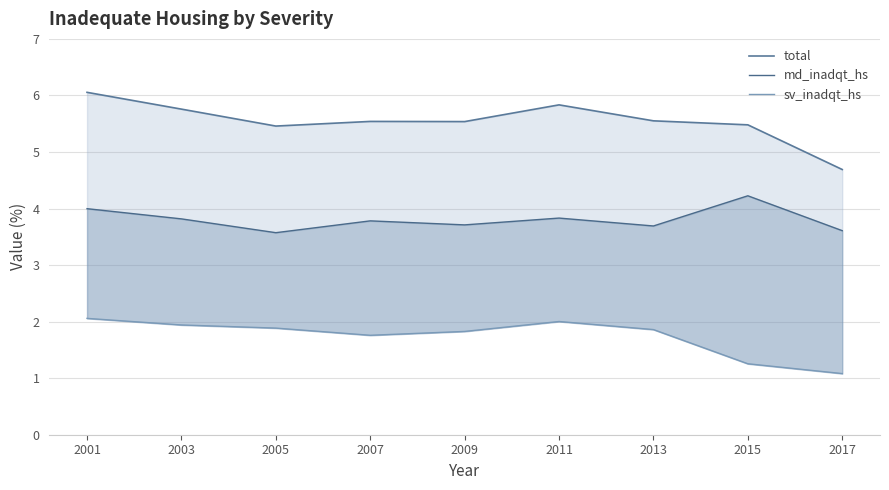

What is the difference between the second highest and second lowest values in the sv_inadqt_hs series?

0.7